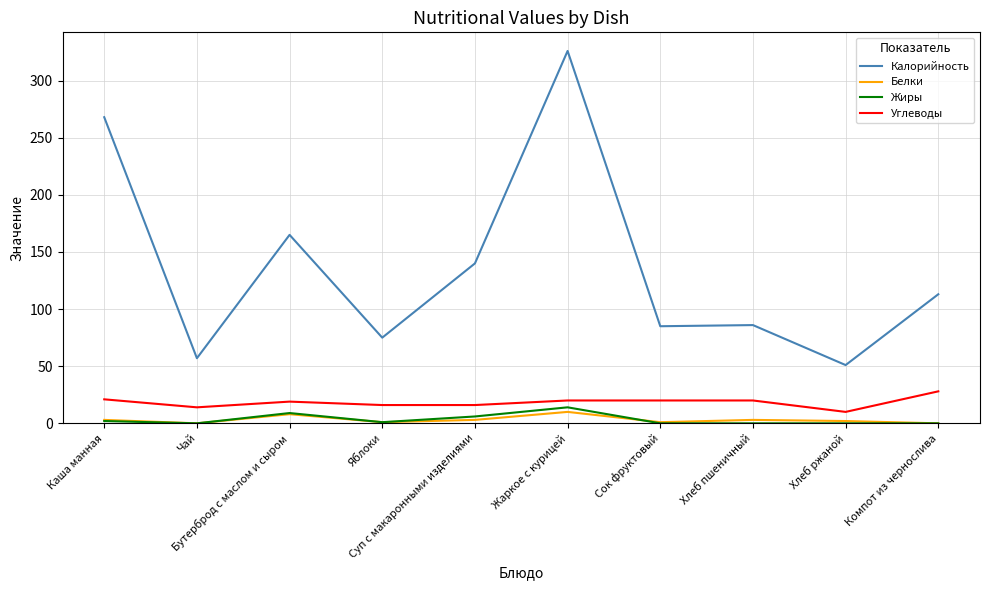

True or false: Углеводы and Калорийность cross at least once.

False